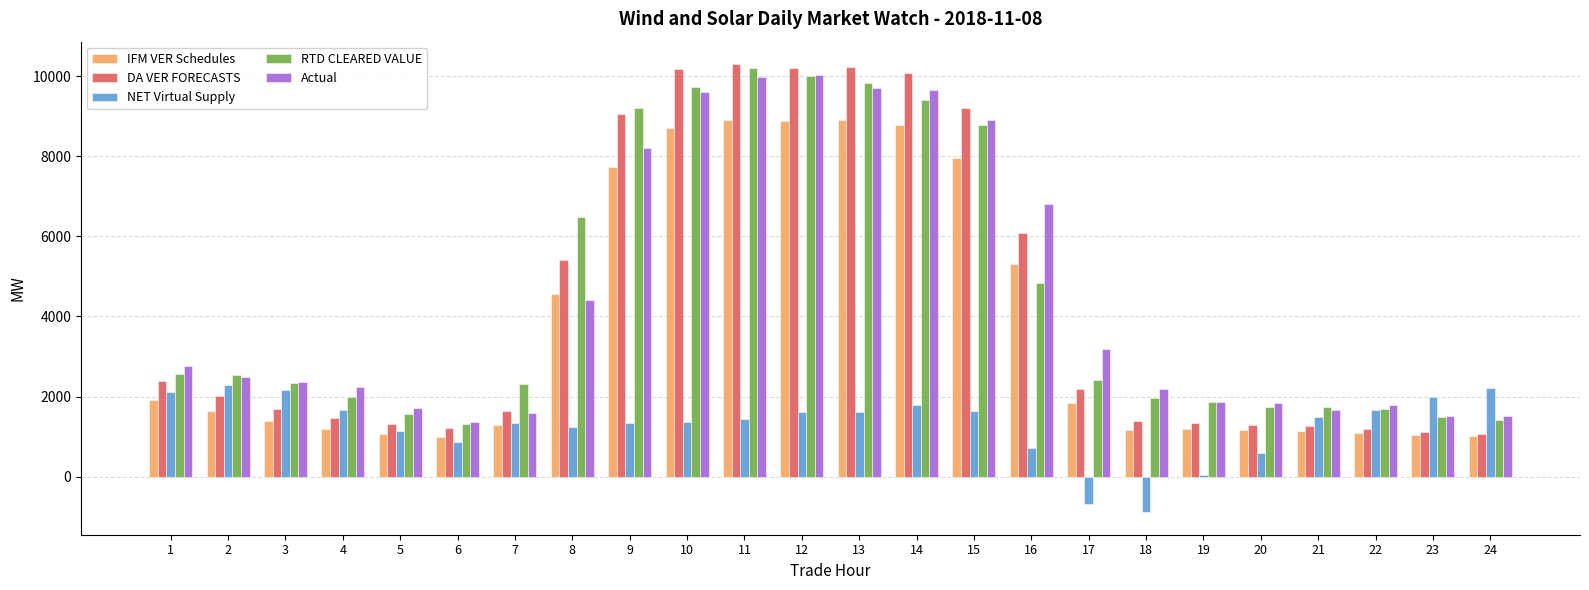

Which series has the largest range (max minus min)?

DA VER FORECASTS